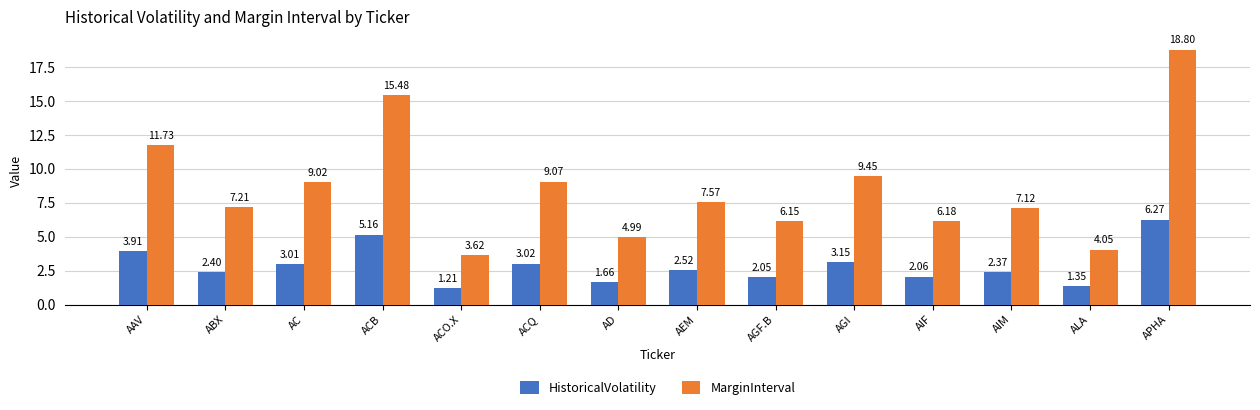

Where is HistoricalVolatility nearest to the value 3?

AC